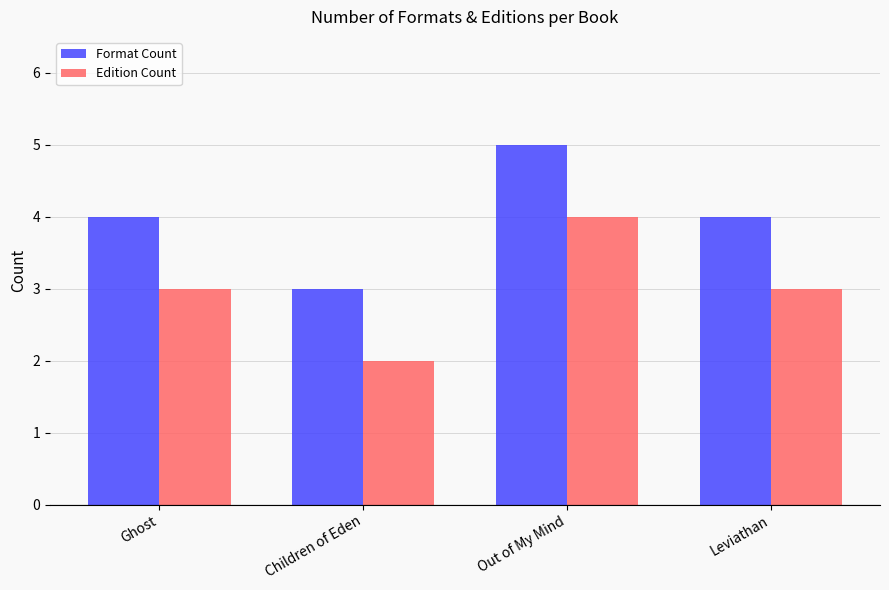

How many distinct data groups are displayed?

2